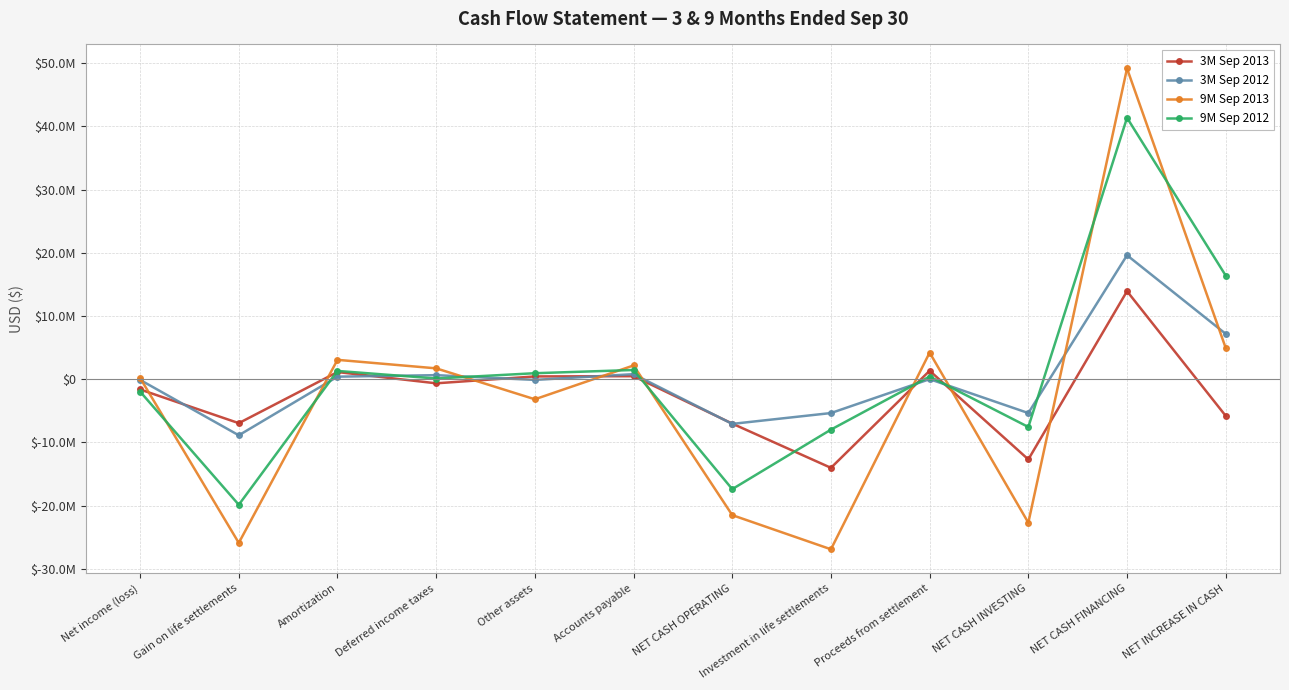

Is this an area chart (filled region under the line)?

No